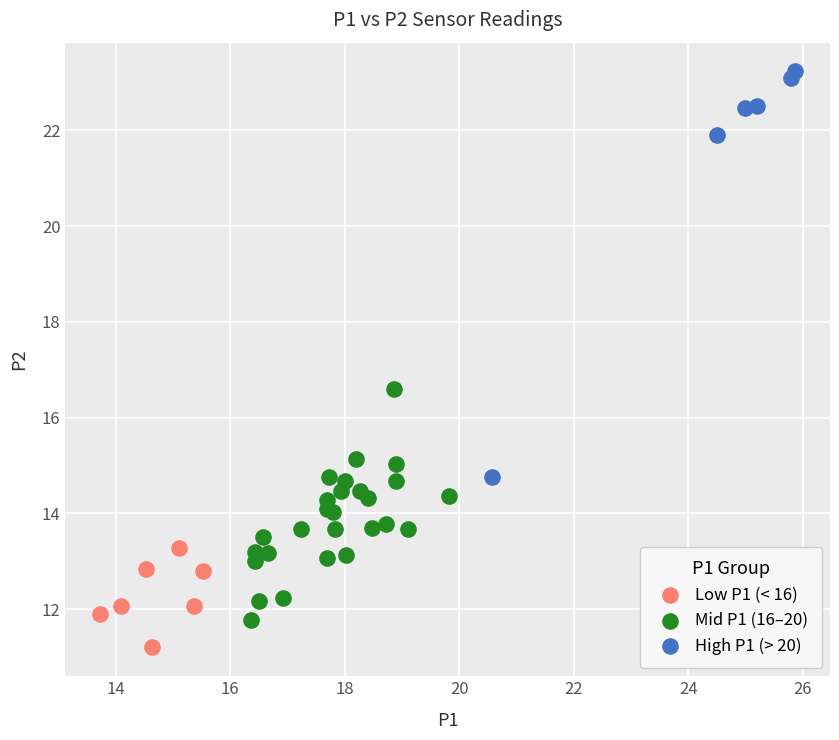

Which series reaches the maximum Y coordinate?

High P1 (> 20)